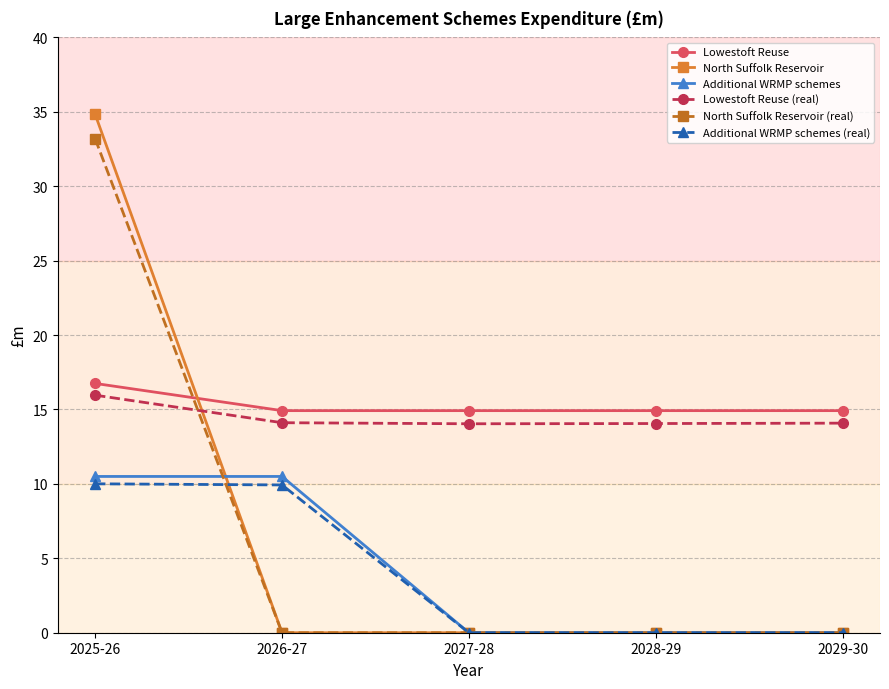

Does the chart have visible grid lines?

Yes